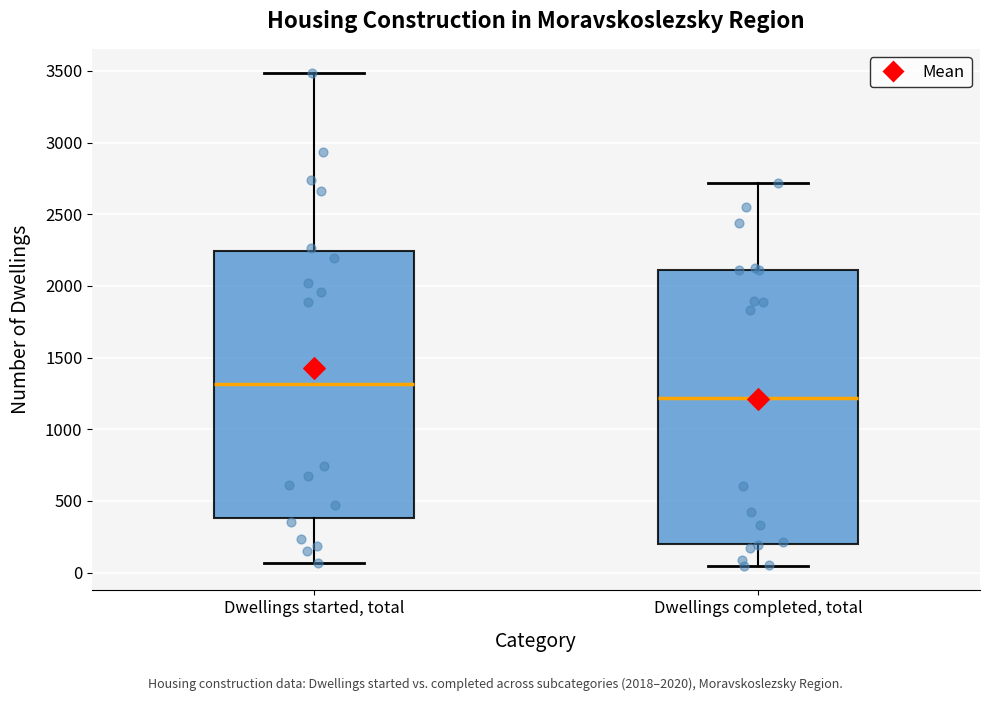

Which box has the highest median line?

Dwellings started, total